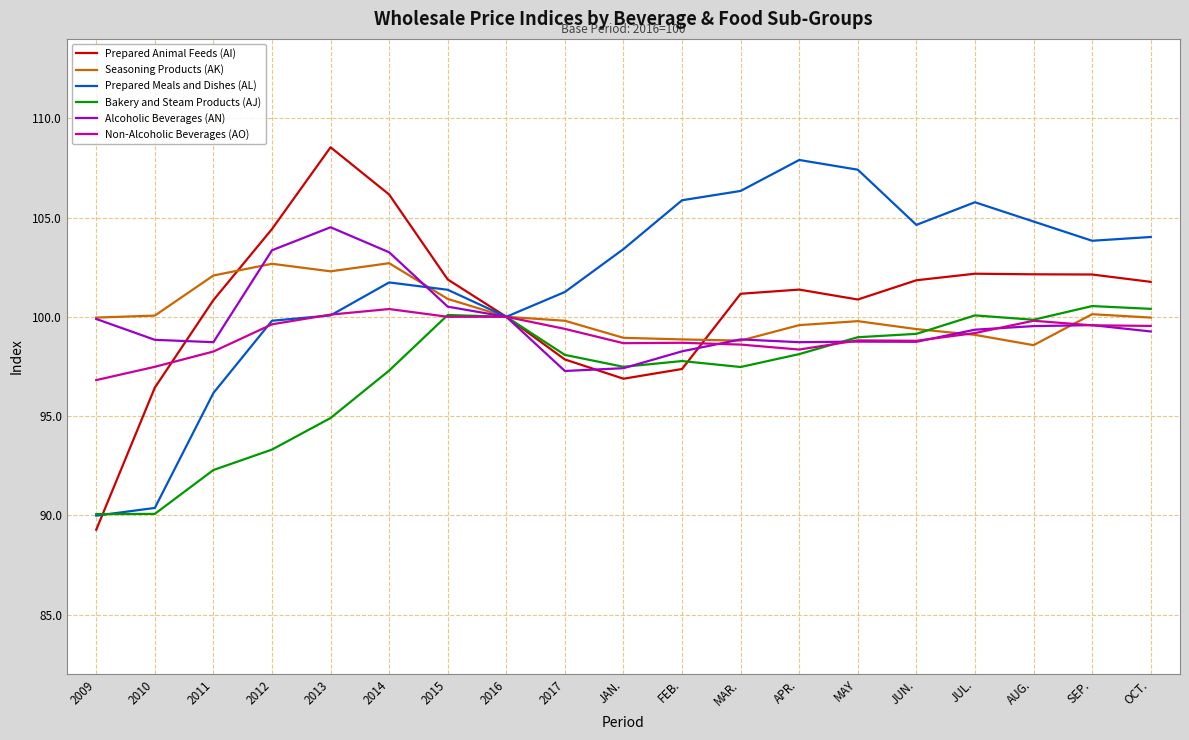

At which category does Non-Alcoholic Beverages (AO) reach its first local peak?

2014